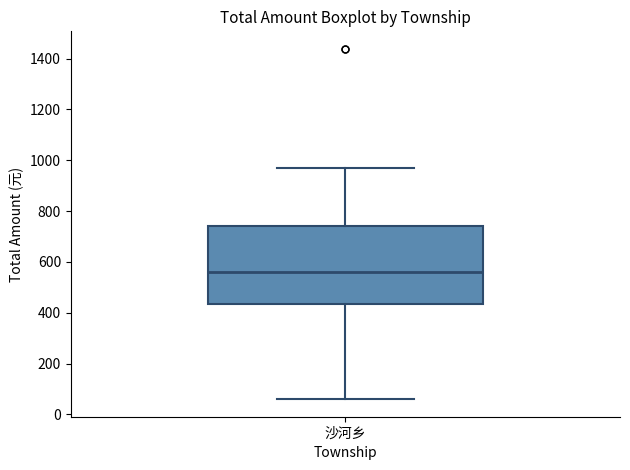

Read this box plot against the y-axis: the position of the median line, the range covered by the box, and the ends of both whiskers. The values are not printed on the chart, so give them approximately, as read against the axis.

median 560, box 440 to 740, whiskers 60 to 960